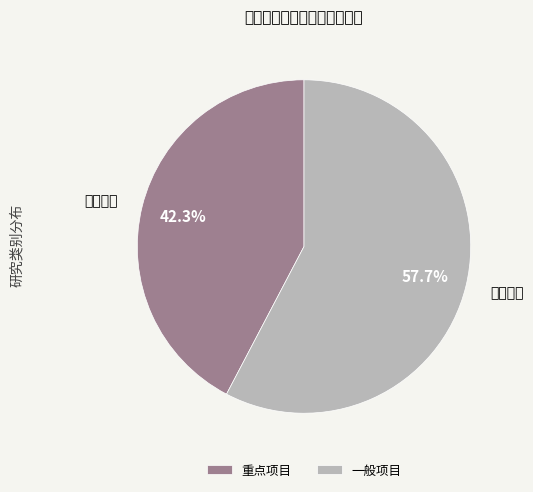

To the nearest percent, what is the difference between the 重点项目 and 一般项目 slice percentages?

15%